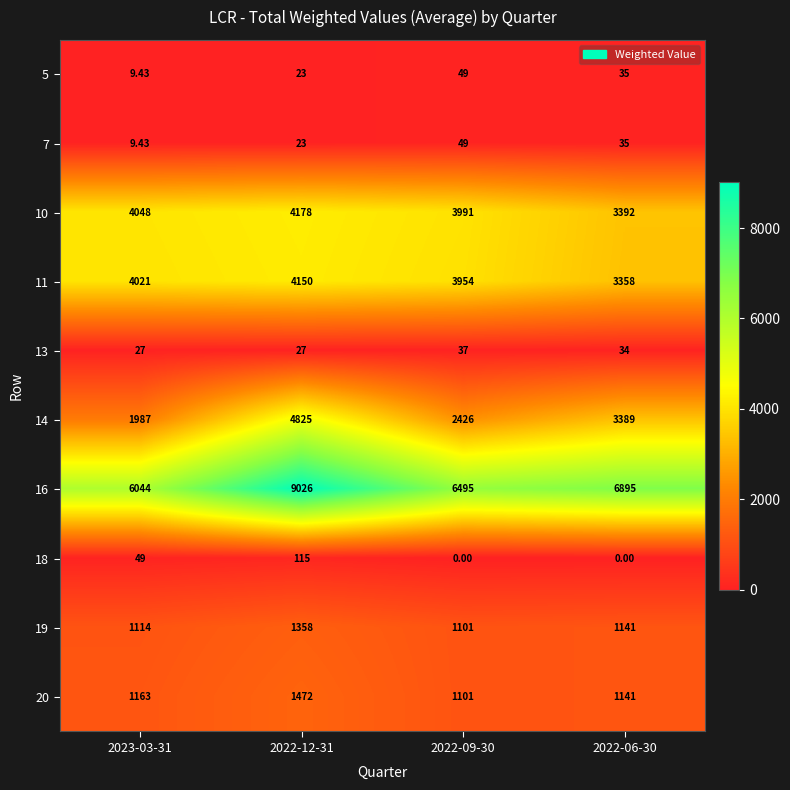

Is the value of 14 at 2022-06-30 greater than the value of 18 at 2022-09-30?

Yes